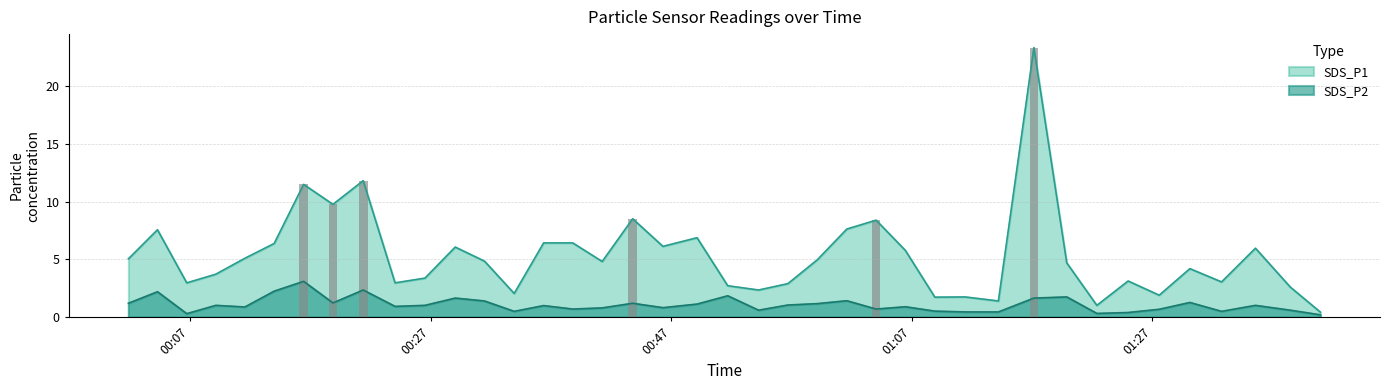

Are the bars grouped side by side (vs. stacked)?

Yes